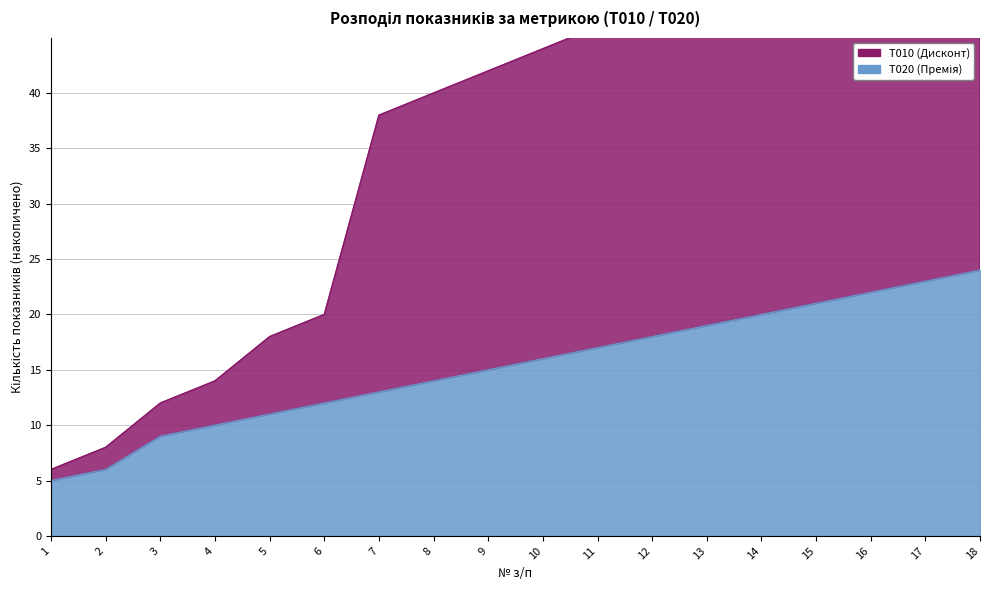

What is the value of the T010 (Дисконт) point at the 17th from the left?

58